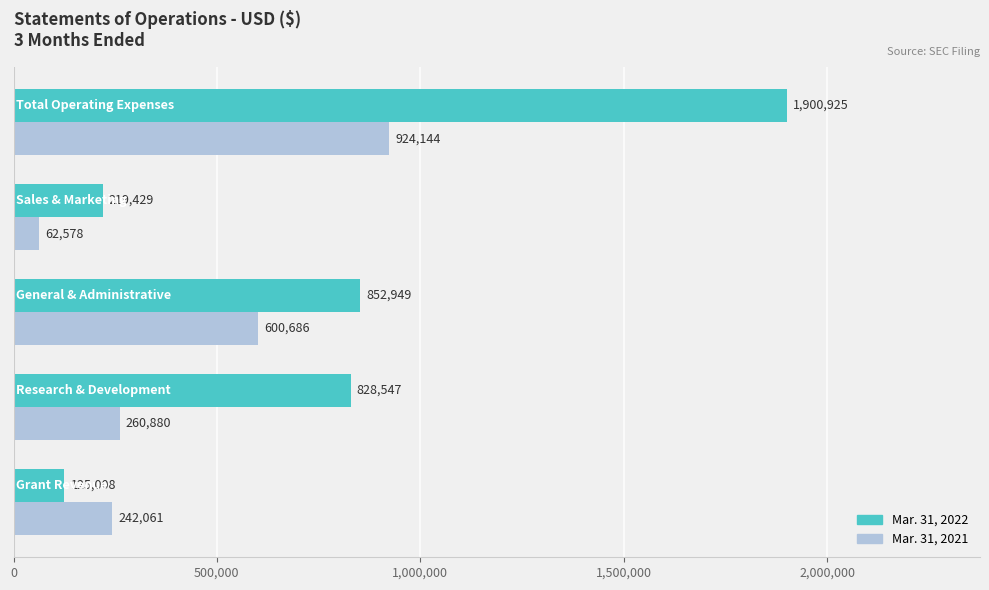

Which series has the largest range (max minus min)?

Mar. 31, 2022